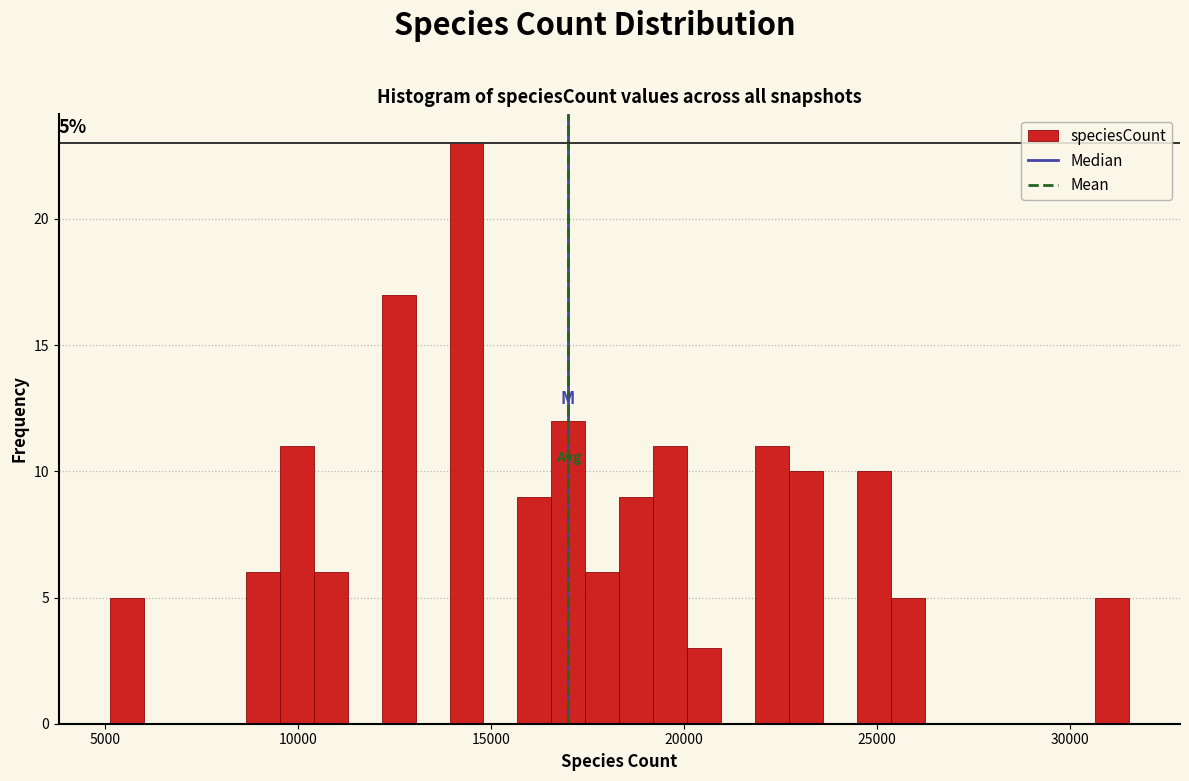

Around what value on the x-axis is the tallest bar? Give the approximate position of its centre, as read against the axis.

14500